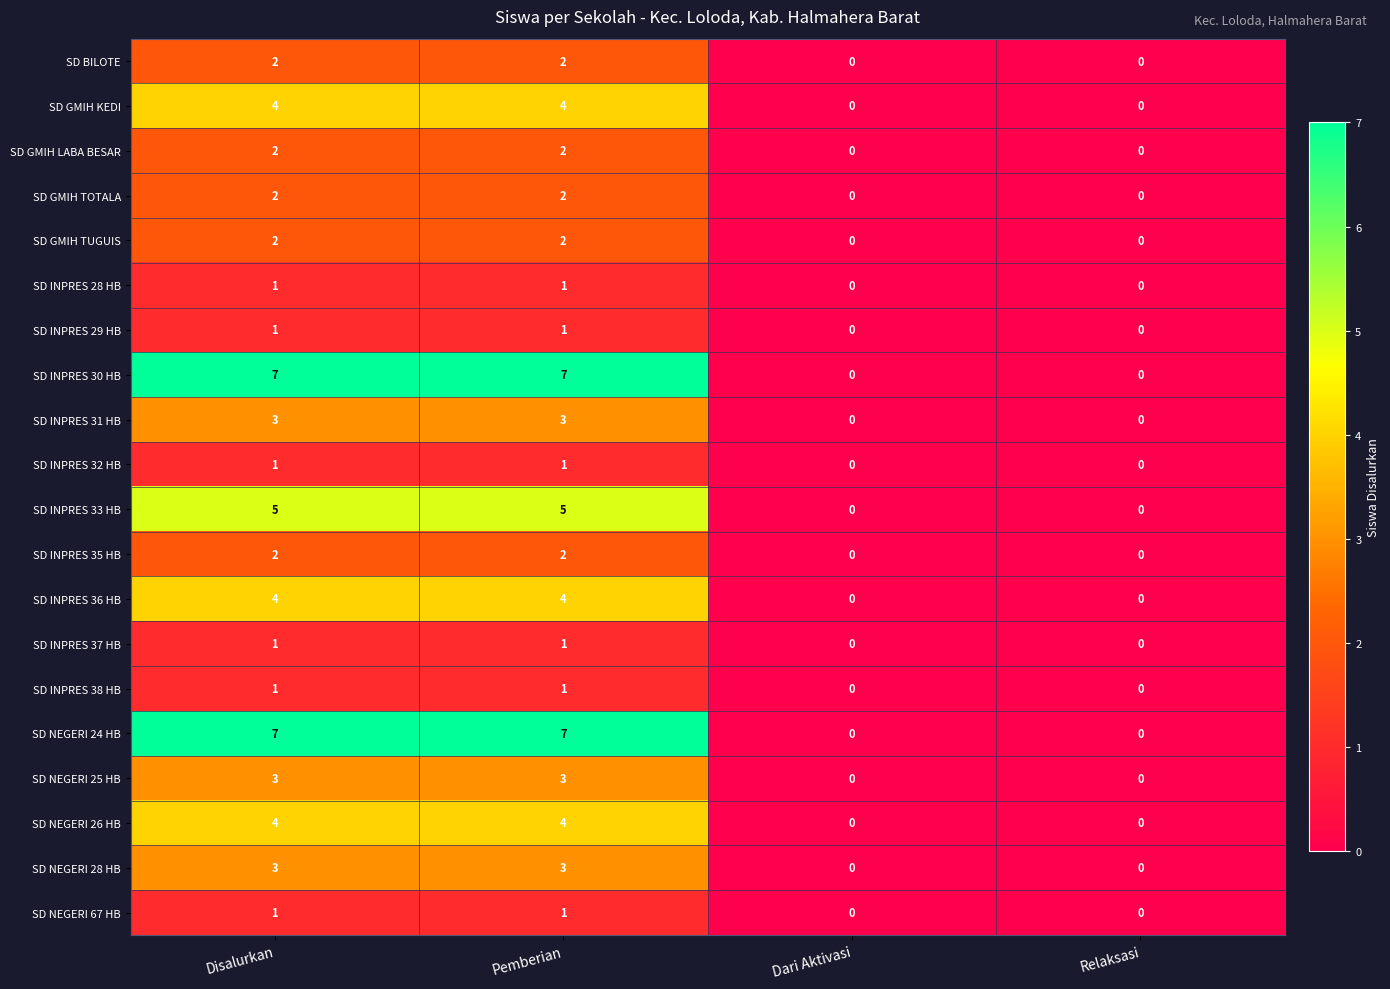

What is the difference between the second highest and second lowest values in the SD NEGERI 26 HB series?

4